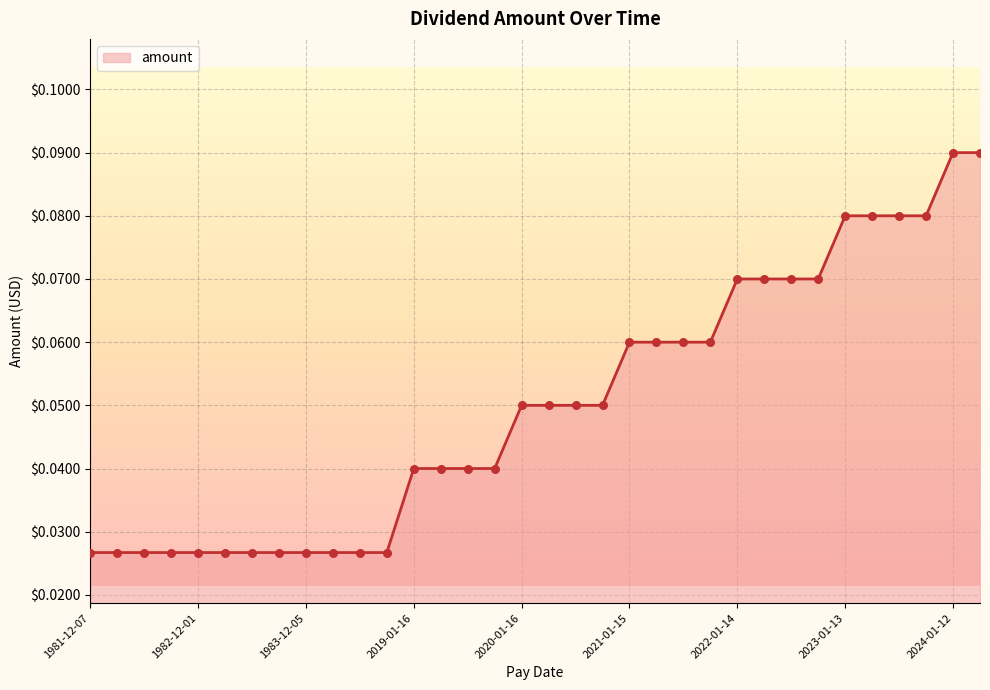

How many lines are shown in the chart?

1